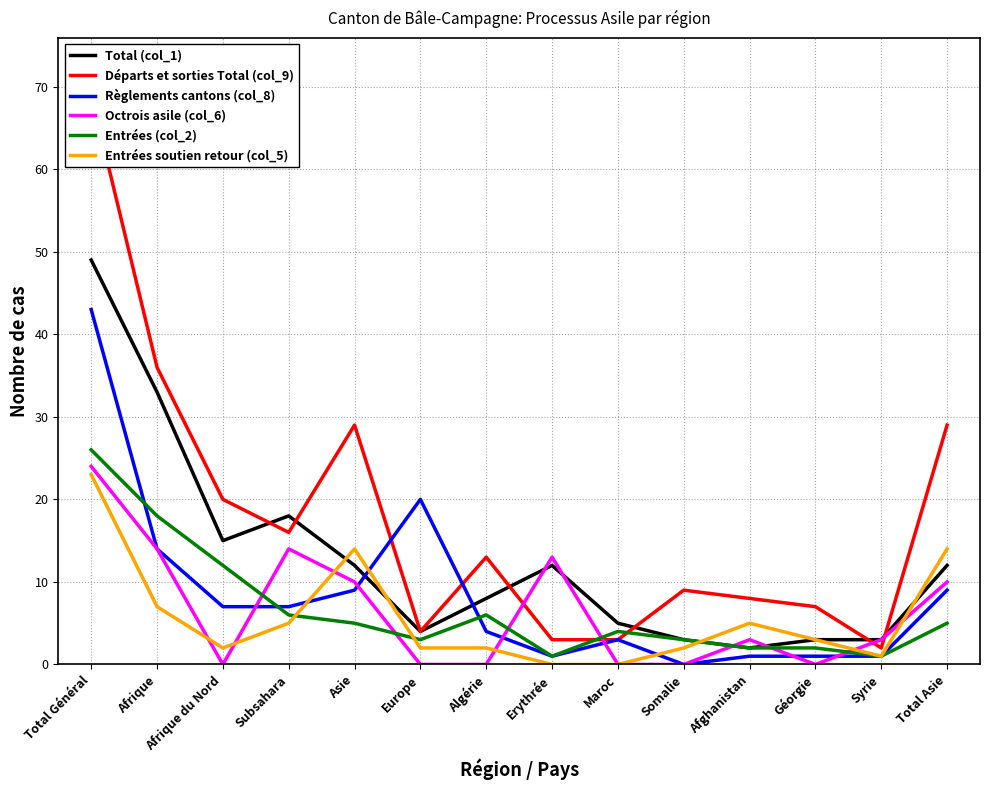

Between which two adjacent categories do Total (col_1) and Règlements cantons (col_8) first intersect?

Asie and Europe